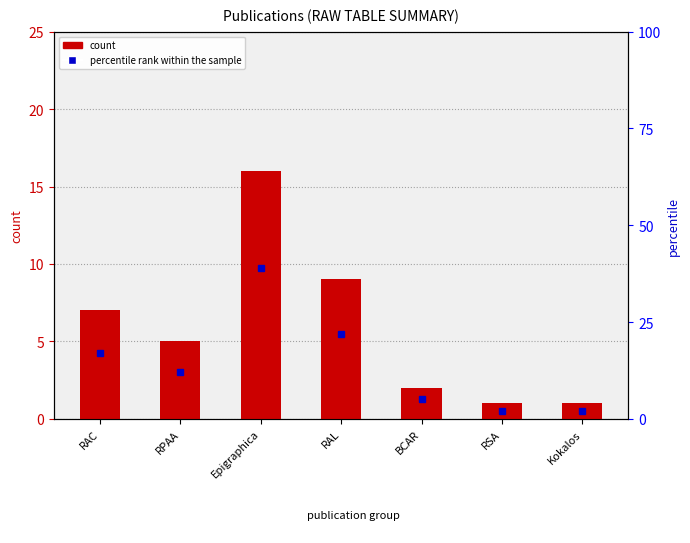

Which category has the lowest value across all series?

RSA